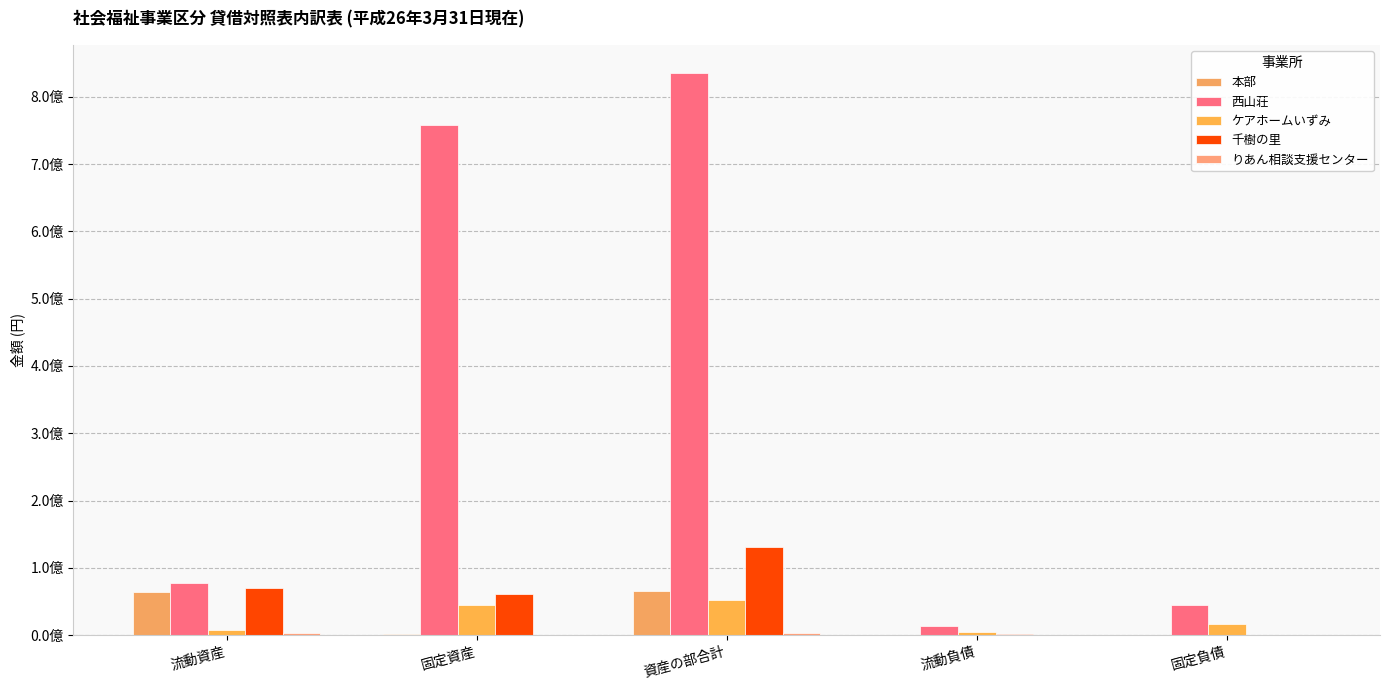

At which category is the sum across all series the highest?

資産の部合計